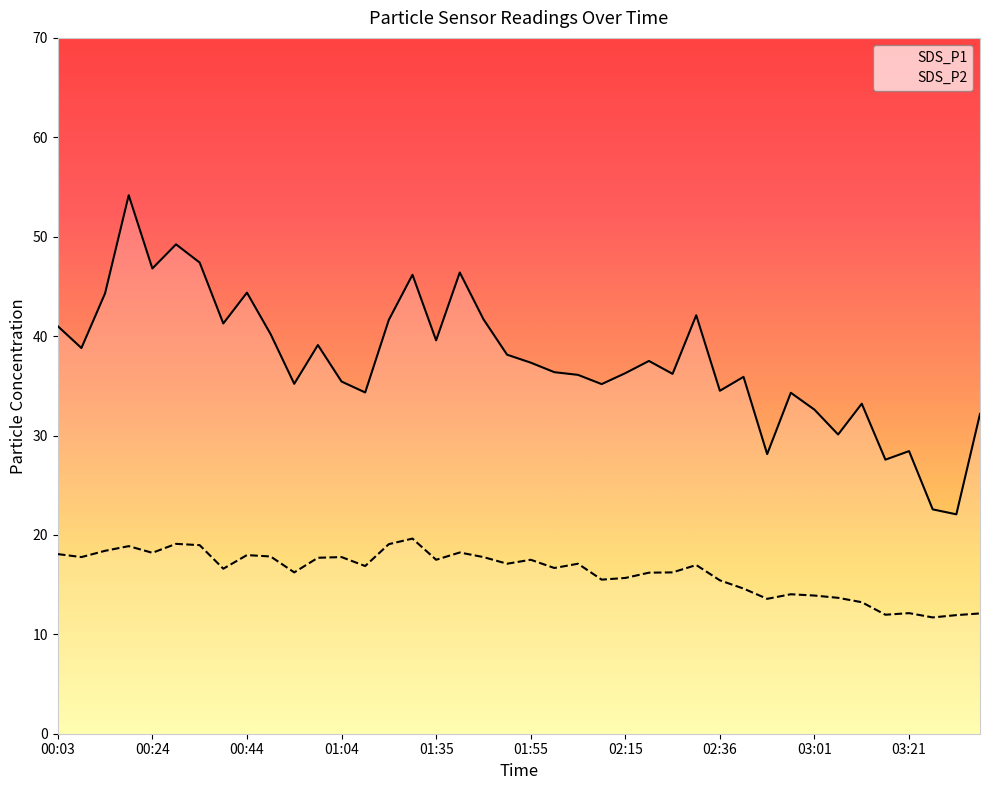

True or false: SDS_P2 has a value of 17.8 at 01:04.

True